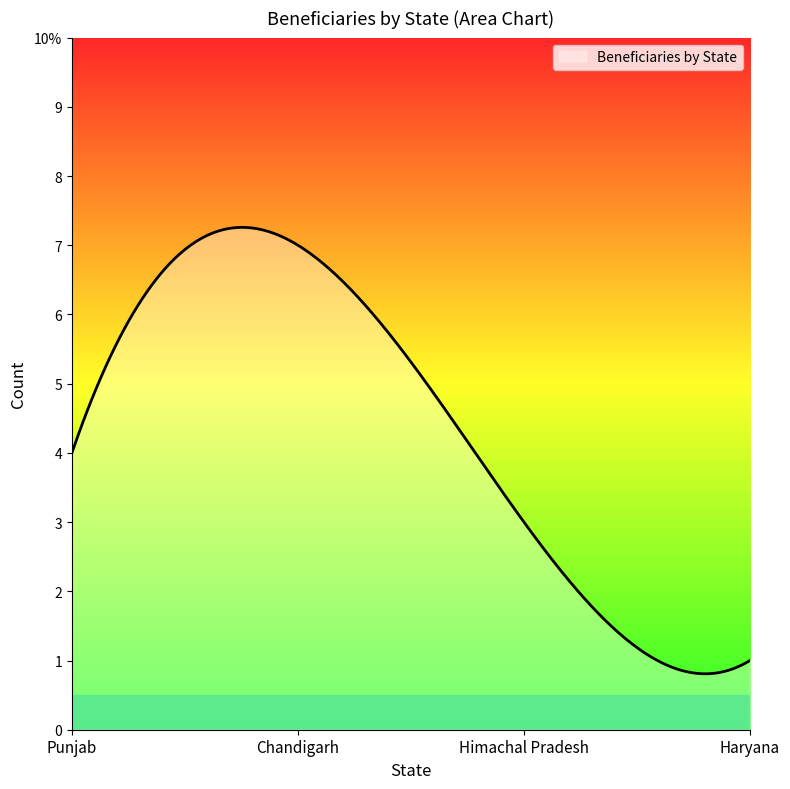

What is the label of the 3rd point from the left?

Himachal Pradesh